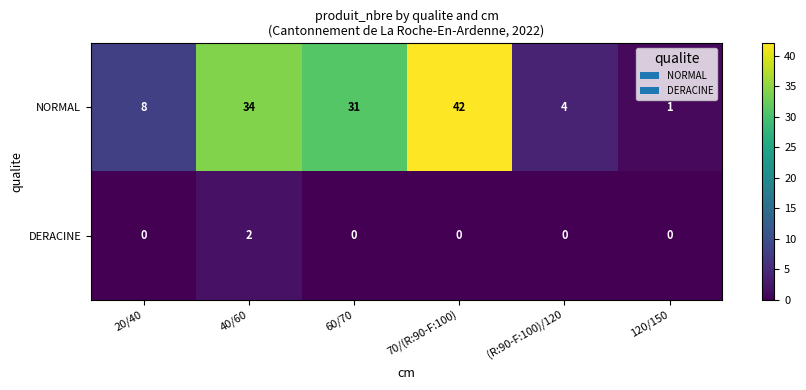

What is the total value across all series at 60/70?

31